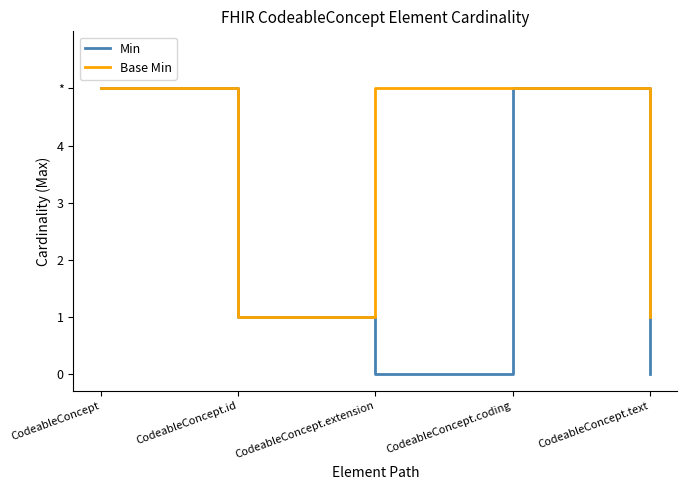

At which label does Min first exceed 1?

CodeableConcept